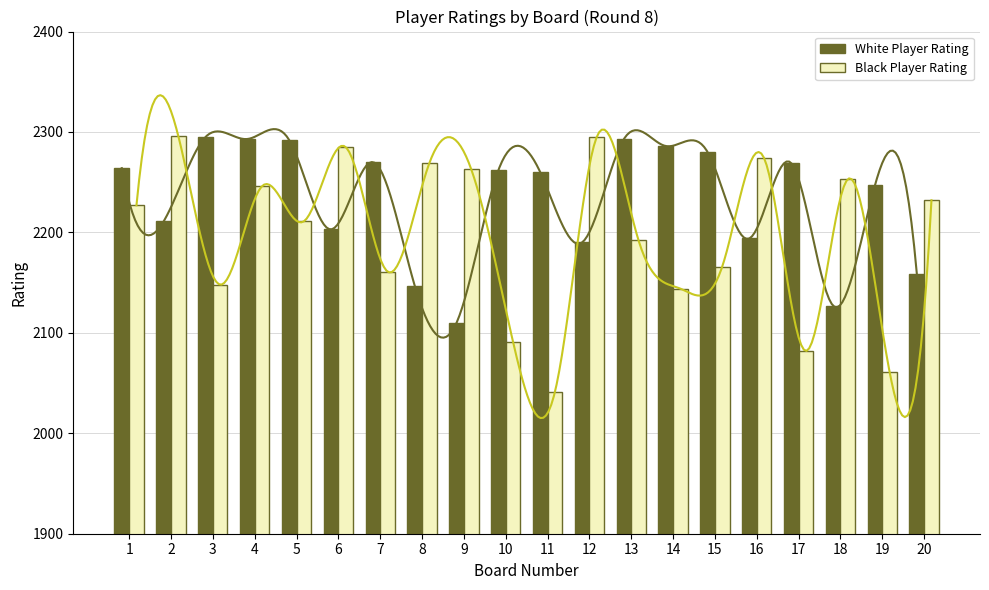

List the series in order of their peak value, highest first.

Black Player Rating, White Player Rating